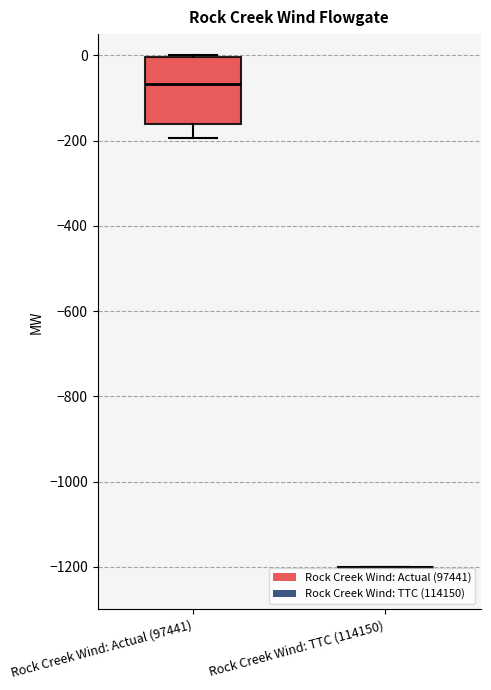

Which box is the tallest, from its lower edge to its upper edge?

Rock Creek Wind: Actual (97441)